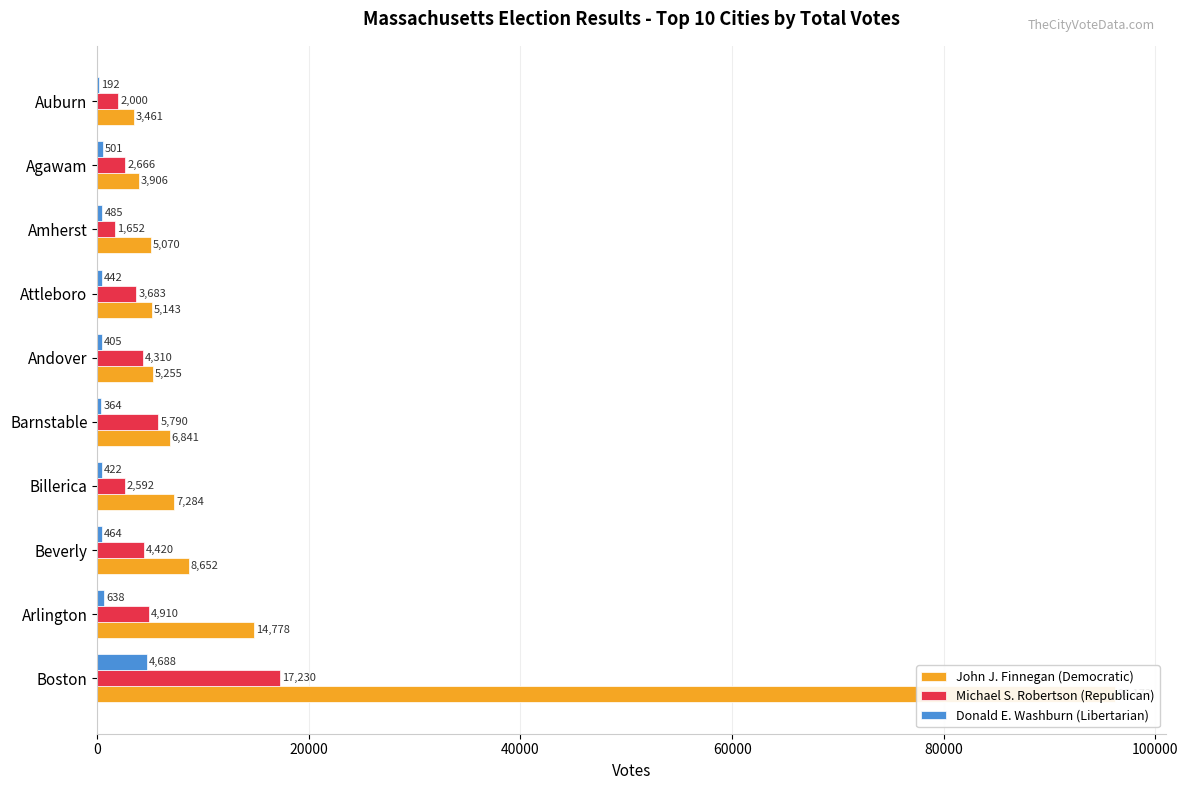

Reading left to right, transcribe all the data shown in this chart.

John J. Finnegan (Democratic): 96172	14778	8652	7284	6841	5255	5143	5070	3906	3461
Michael S. Robertson (Republican): 17230	4910	4420	2592	5790	4310	3683	1652	2666	2000
Donald E. Washburn (Libertarian): 4688	638	464	422	364	405	442	485	501	192